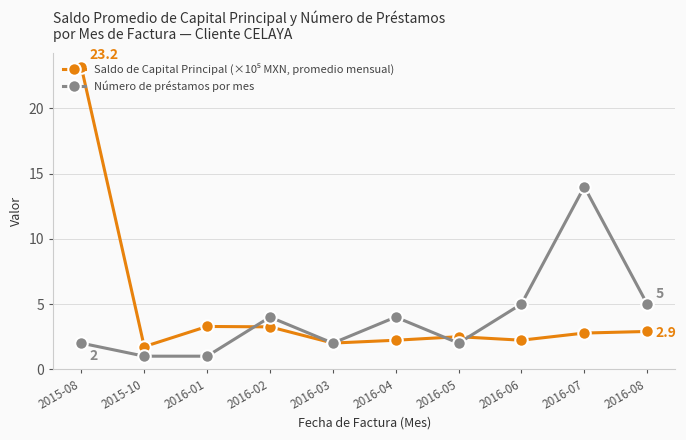

How many interior local peaks does the Número de préstamos por mes series have?

3